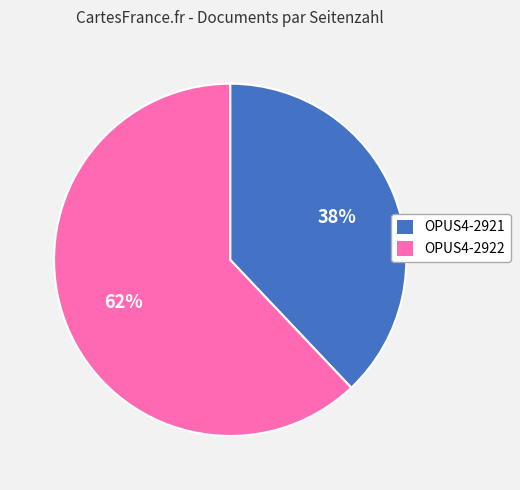

Combined, do OPUS4-2921 and OPUS4-2922 account for over 50%?

Yes